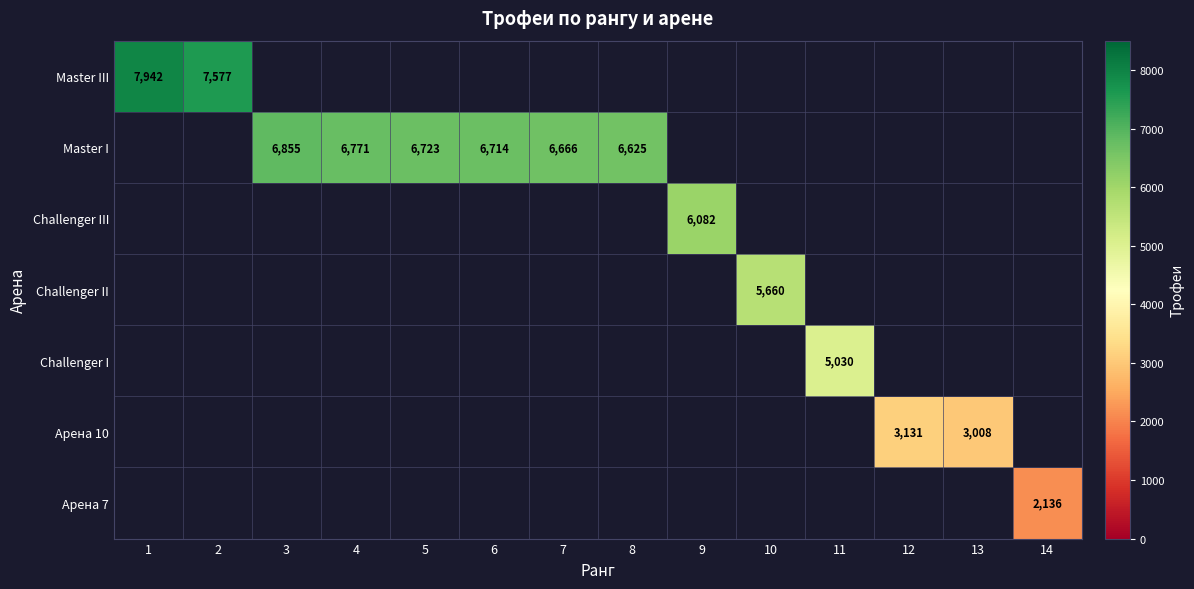

True or false: Арена 7 has a value of 3804 at 14.

False